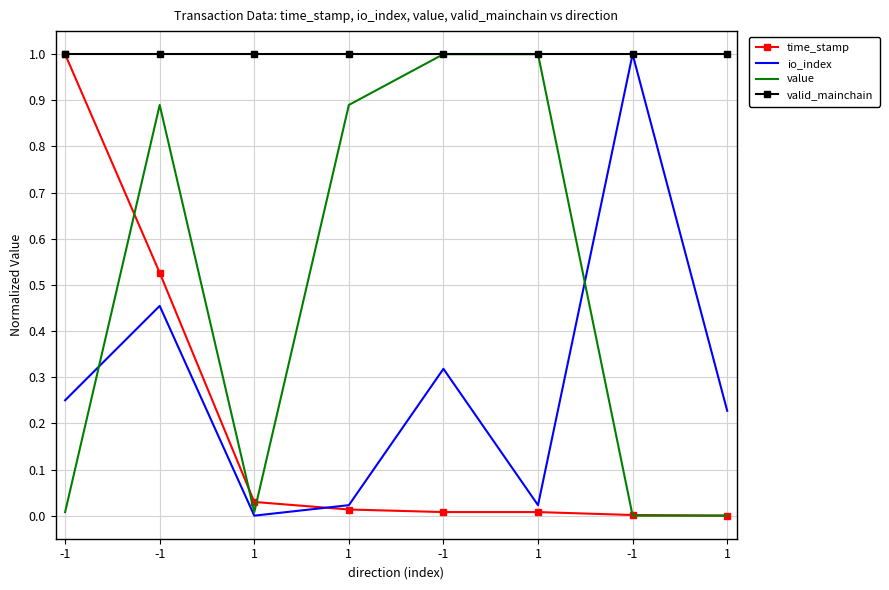

At which category does value reach its first local peak?

-1